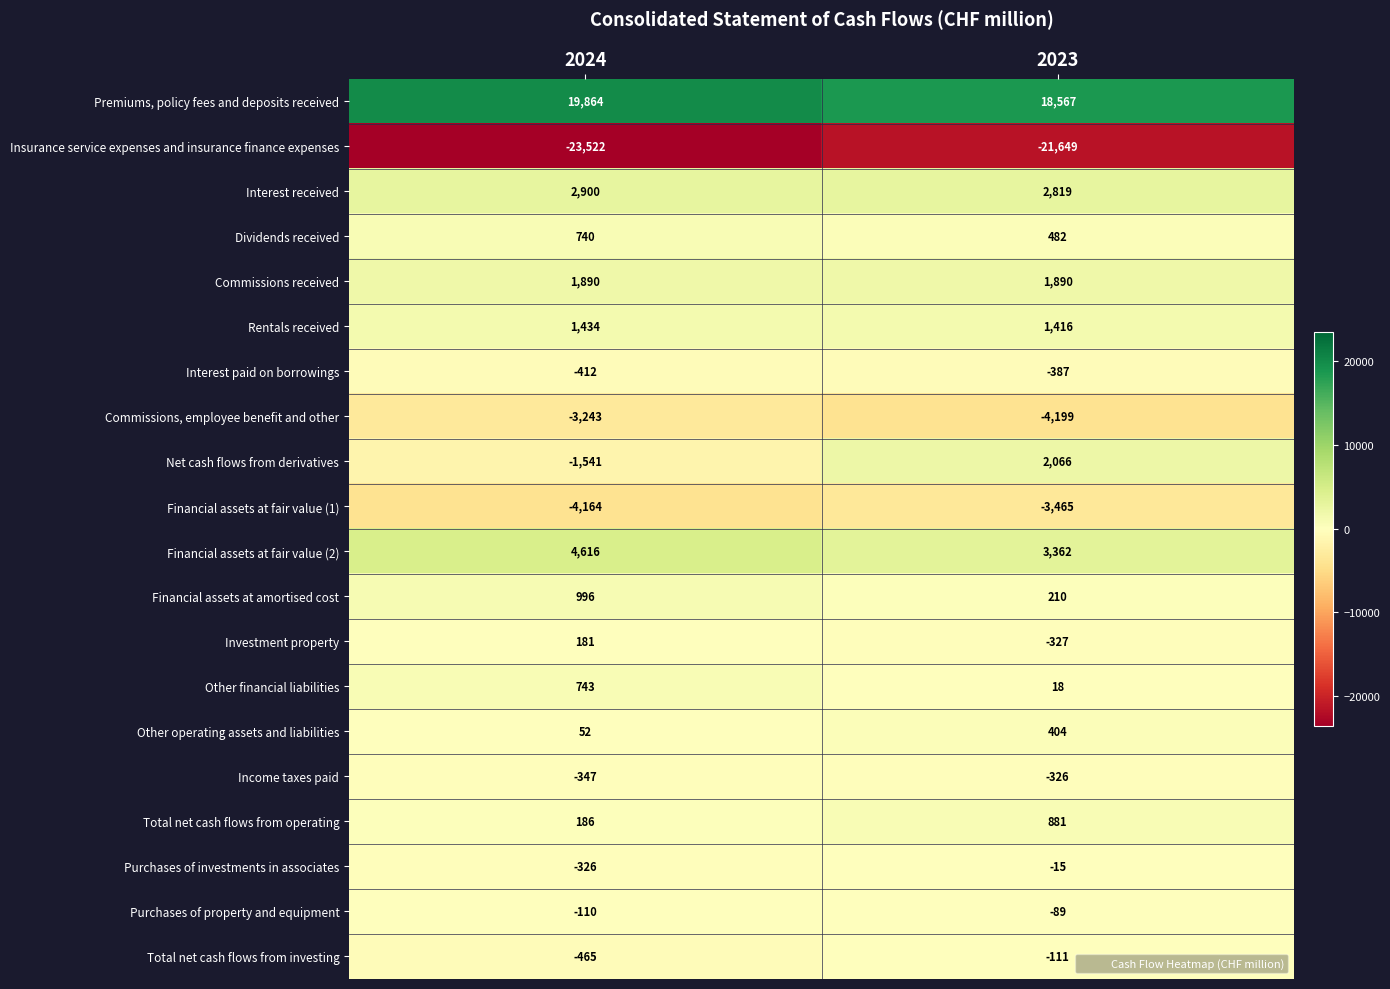

How many distinct data groups are displayed?

20